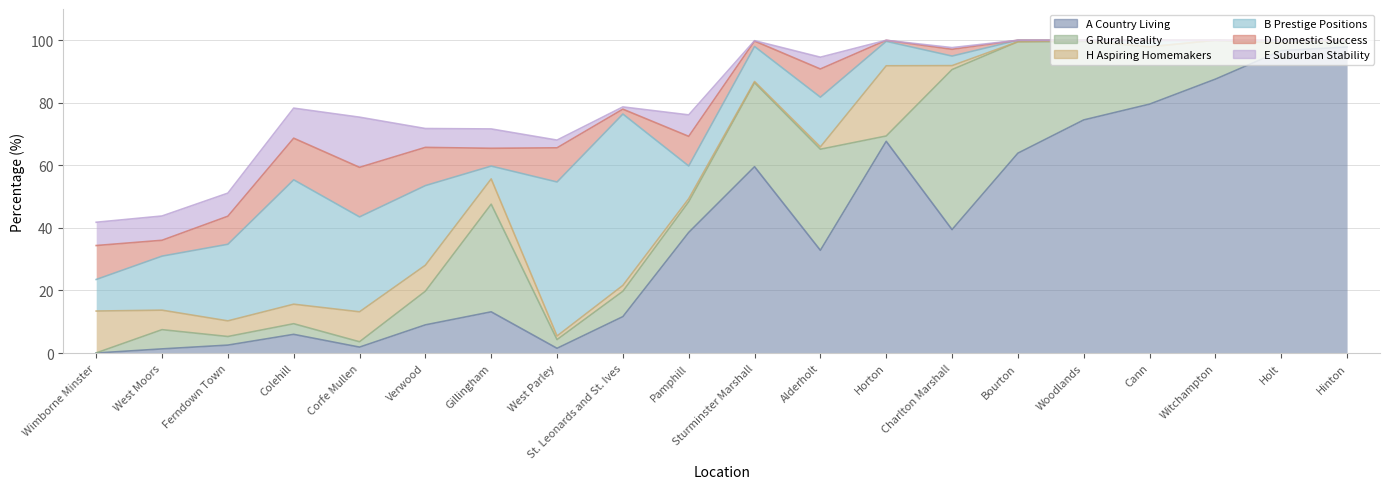

How many lines are shown in the chart?

6